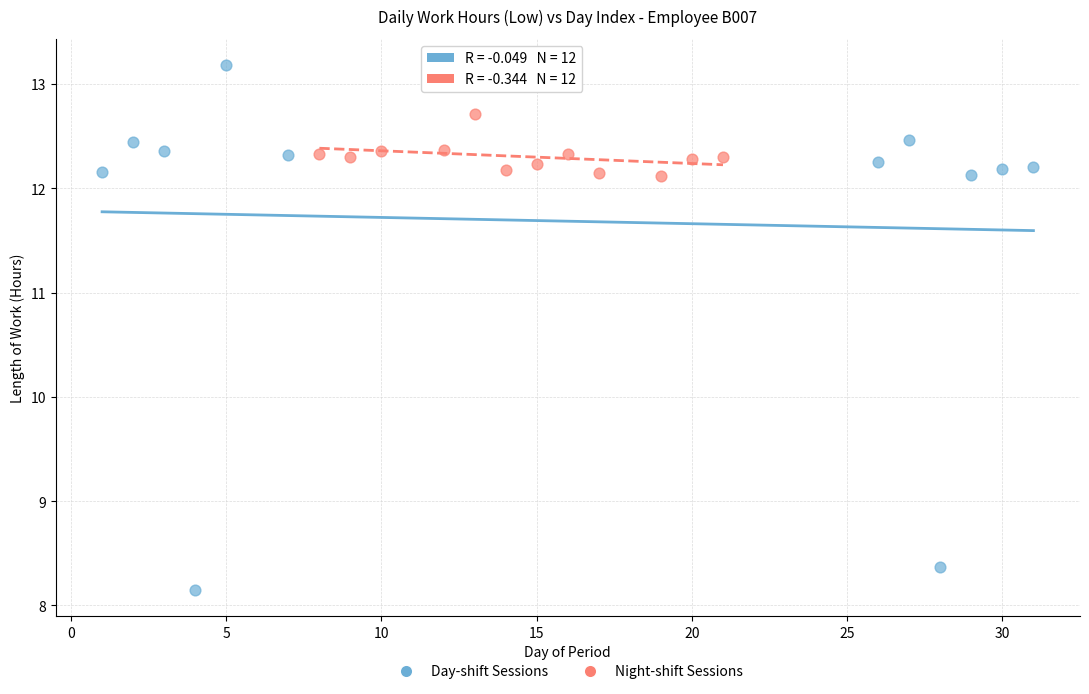

Which series has the largest Y range (max minus min)?

Day-shift Sessions